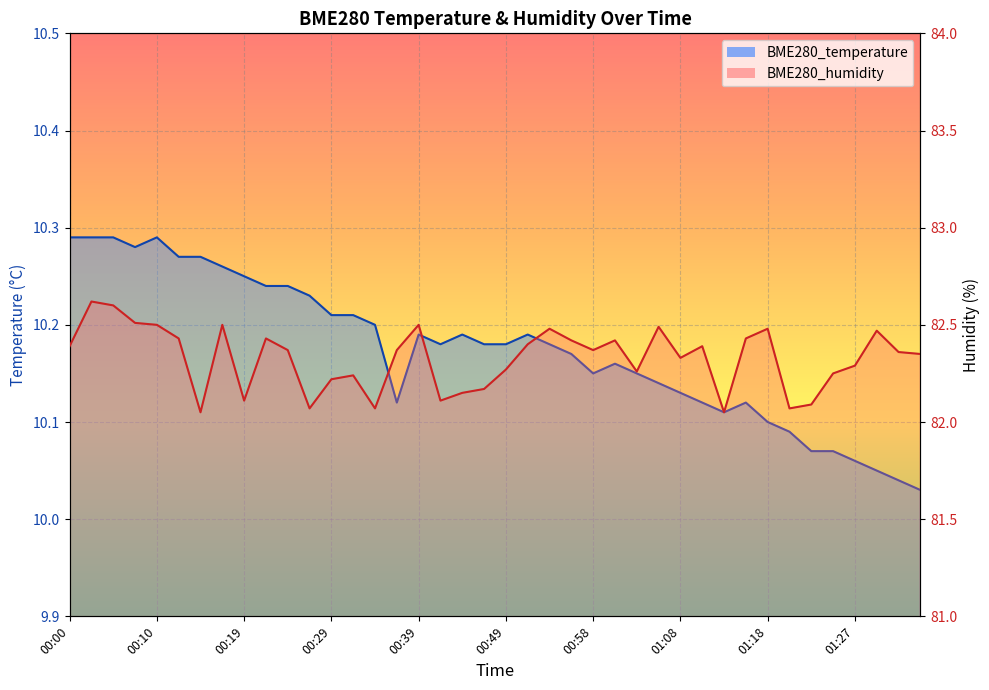

True or false: BME280_humidity has a value of 40.4 at 01:35.

False